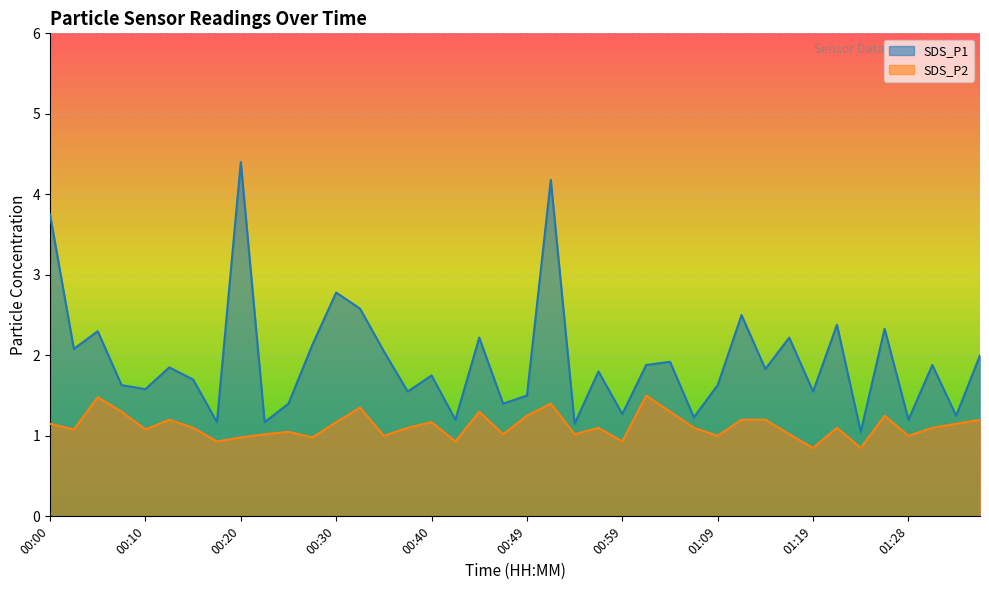

How many interior local peaks does the SDS_P1 series have?

14